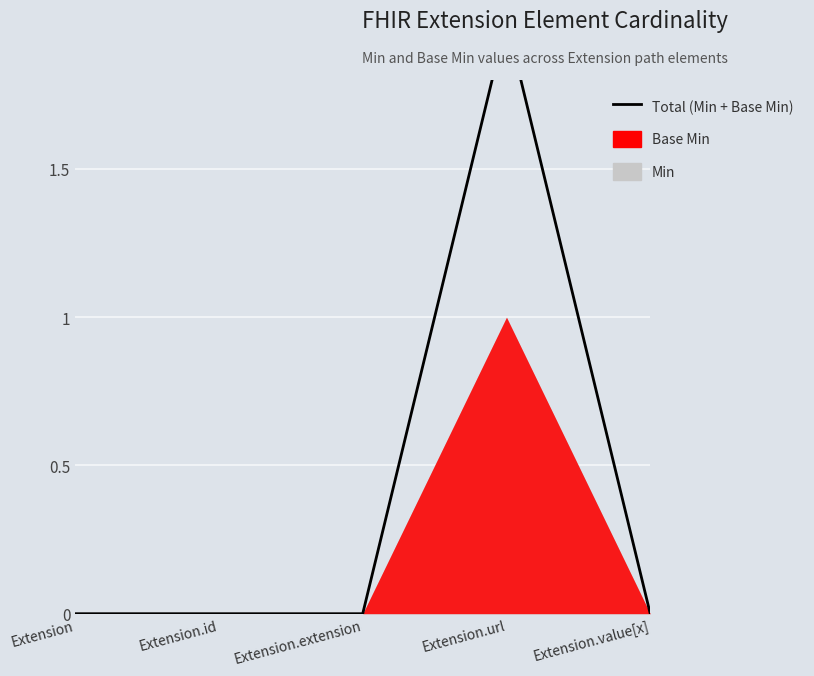

How many positive values are there?

1